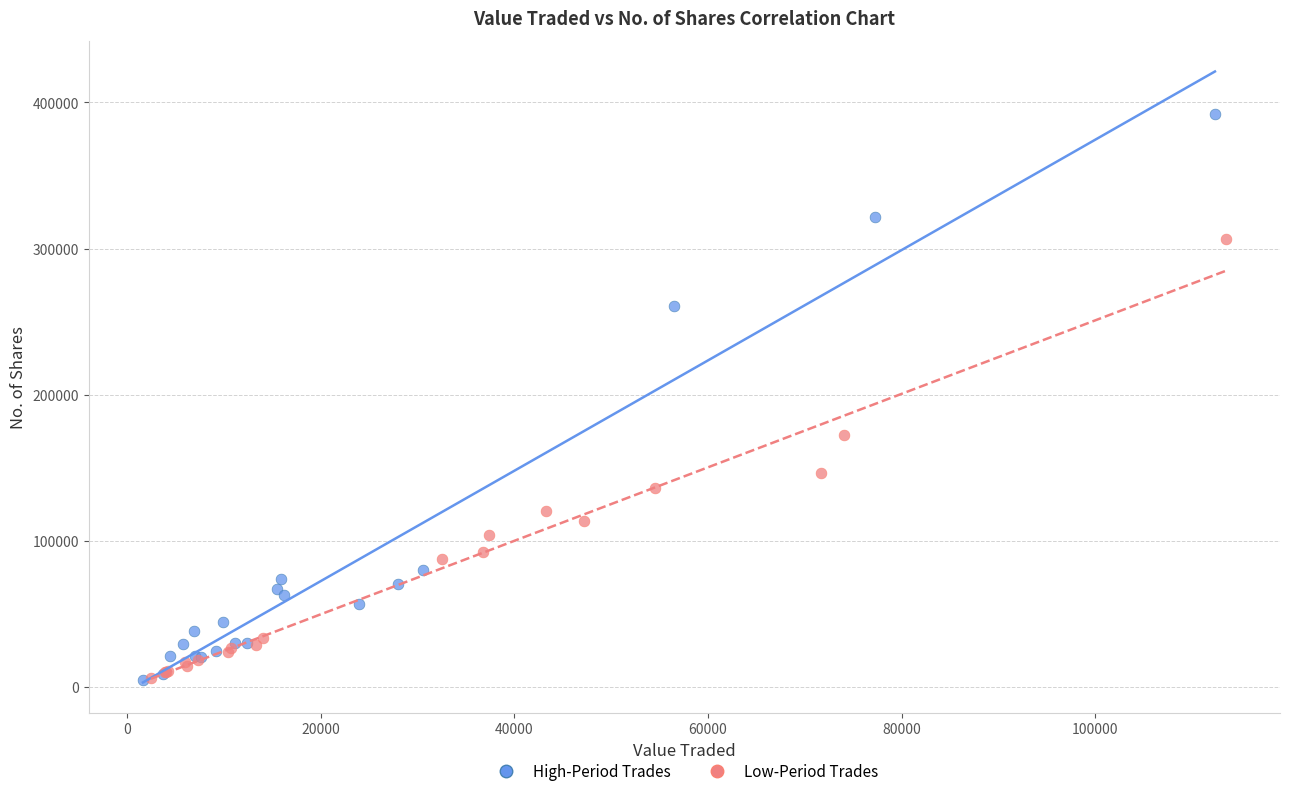

Which series has the largest Y range (max minus min)?

High-Period Trades